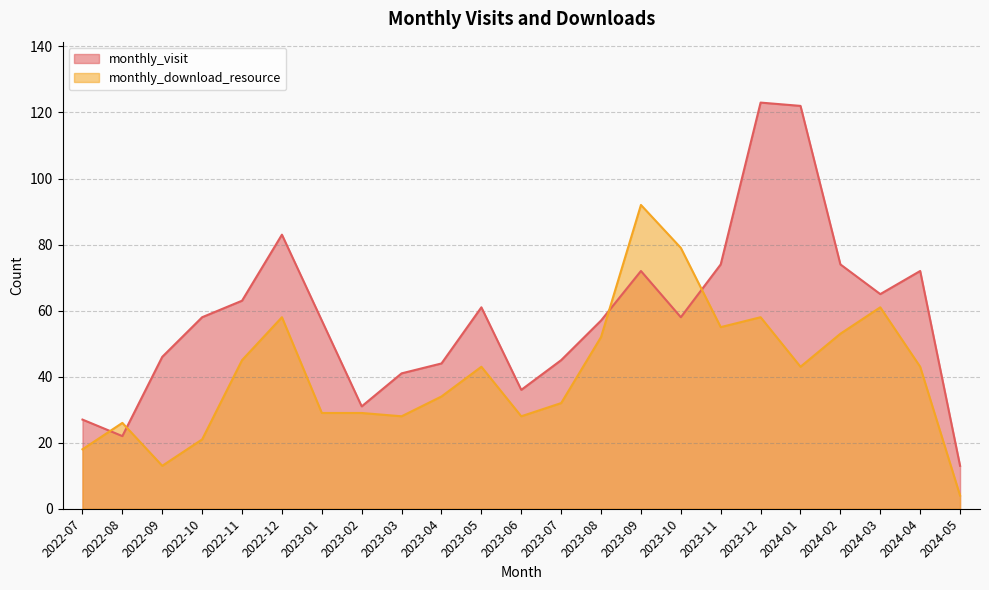

What is the difference between the monthly_visit values at 2023-09 and 2024-05?

59